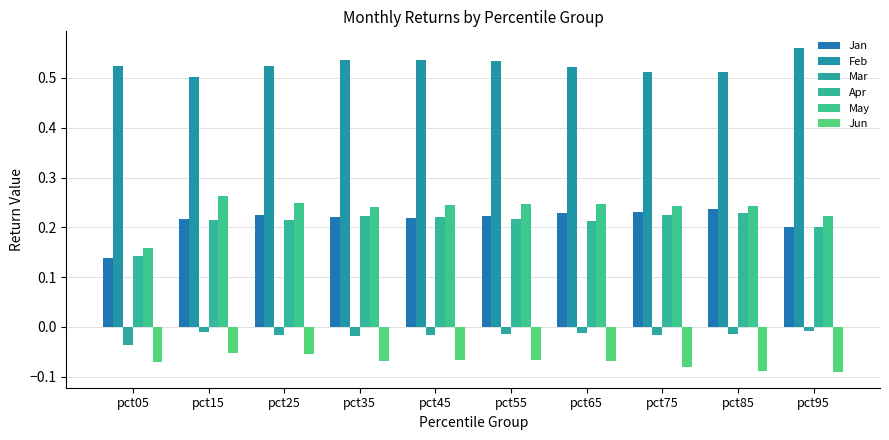

Does the chart contain any negative values?

Yes